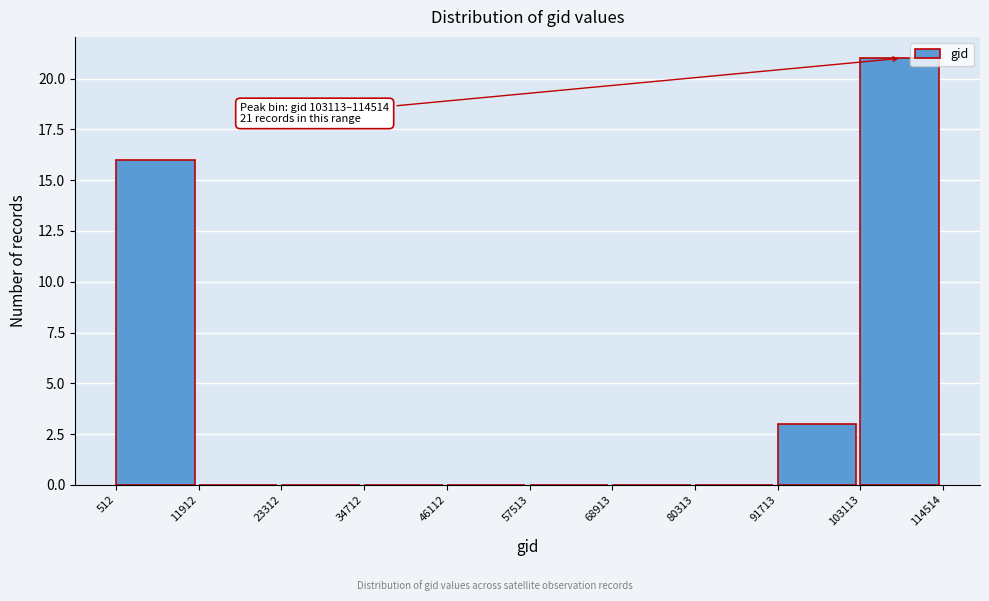

Over which range of the x-axis is the bar tallest?

103113 to 114514